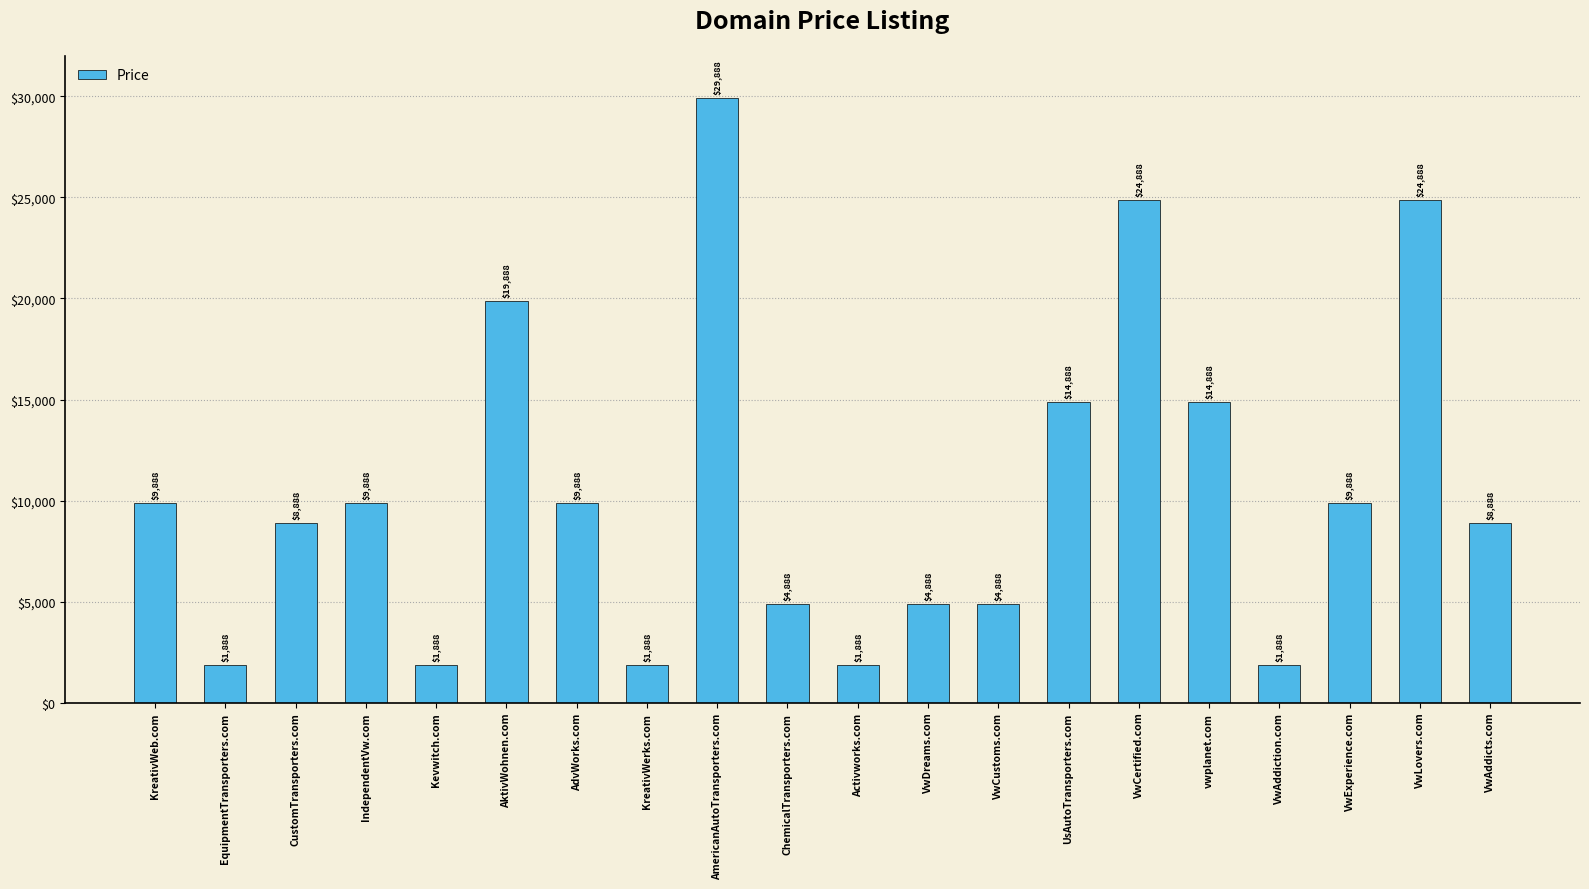

What is the sum of all values?

210760